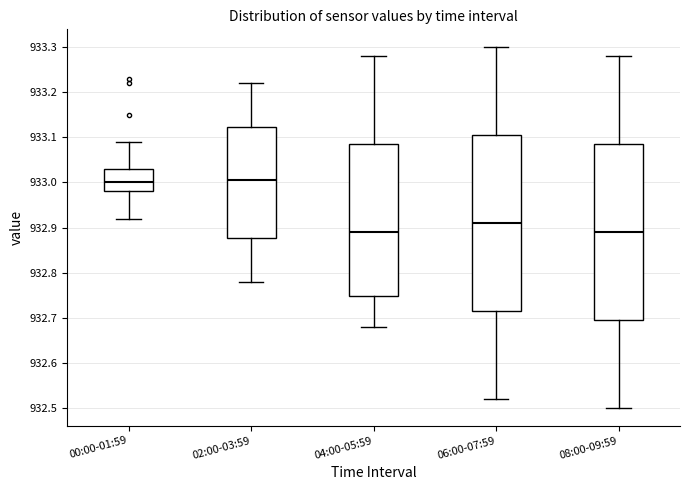

Reading left to right, read every box against the y-axis: the position of its median line, the range the box covers, and the ends of its whiskers. The values are not printed on the chart, so give them approximately, as read against the axis.

00:00-01:59: median 933.00, box 932.98 to 933.03, whiskers 932.92 to 933.09
02:00-03:59: median 933.01, box 932.88 to 933.12, whiskers 932.78 to 933.22
04:00-05:59: median 932.89, box 932.75 to 933.09, whiskers 932.68 to 933.28
06:00-07:59: median 932.91, box 932.72 to 933.11, whiskers 932.52 to 933.30
08:00-09:59: median 932.89, box 932.70 to 933.09, whiskers 932.50 to 933.28